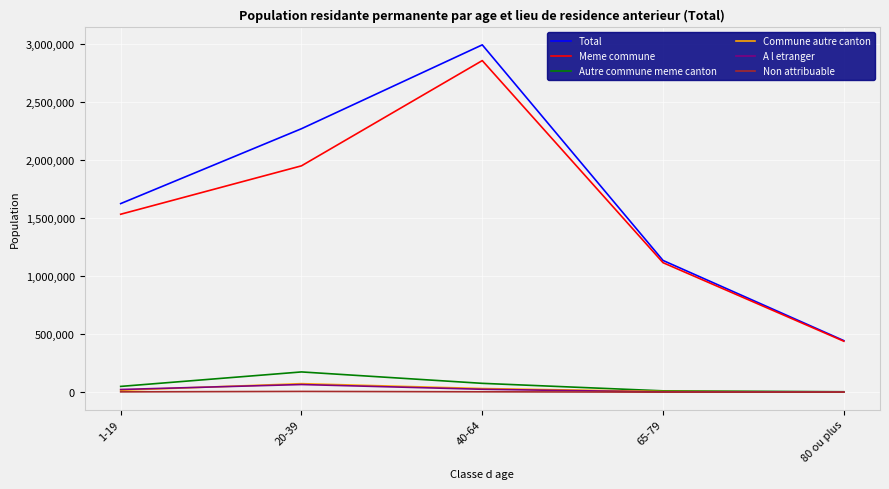

What position from the right is 1-19?

5